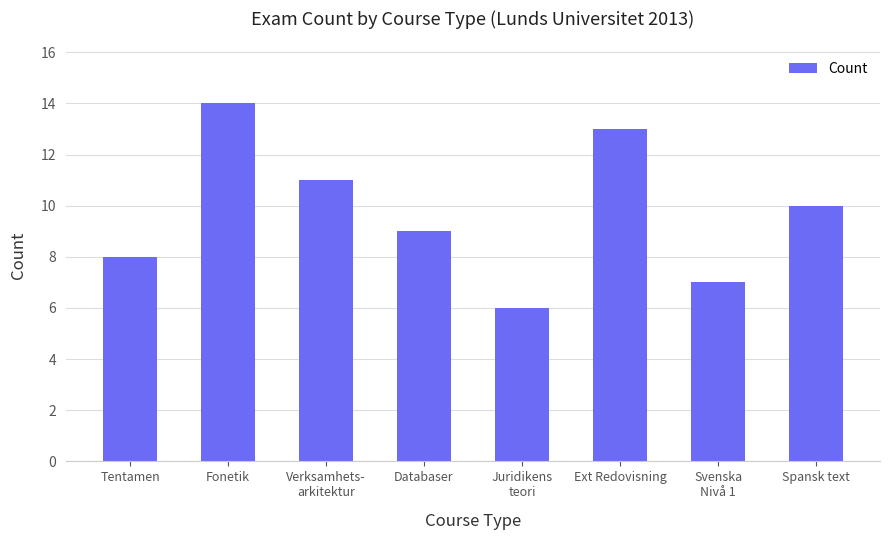

What is the approximate value at Verksamhets-
arkitektur?

11